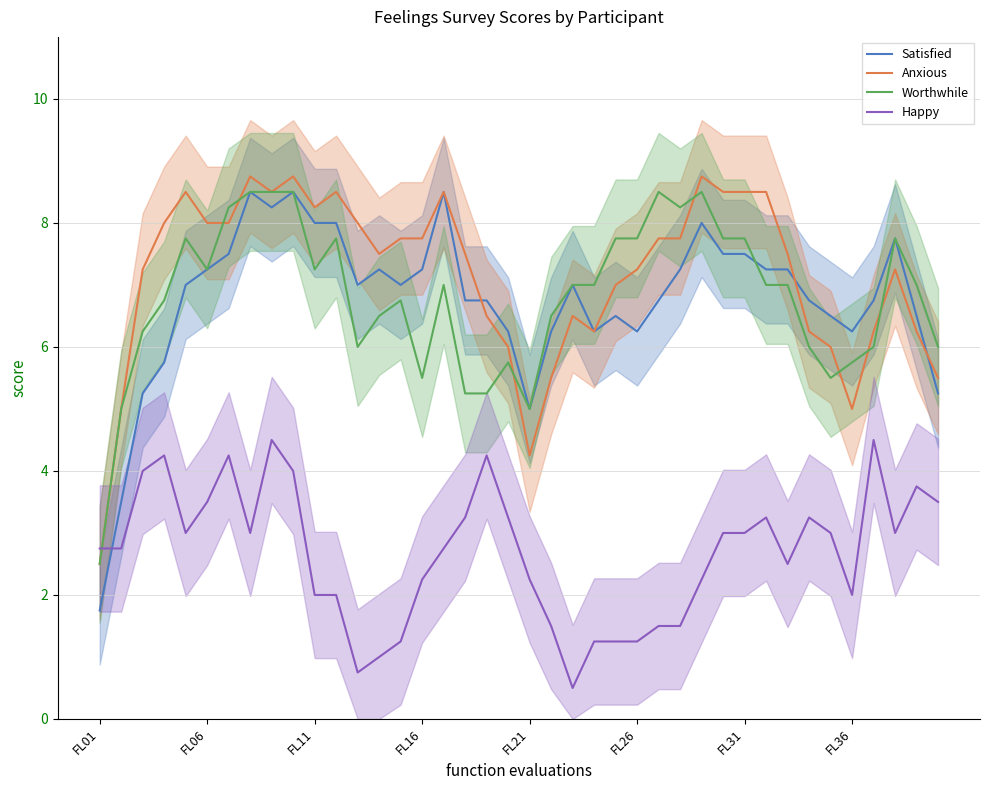

The value of Anxious at 17 is 1.8. True or false?

False